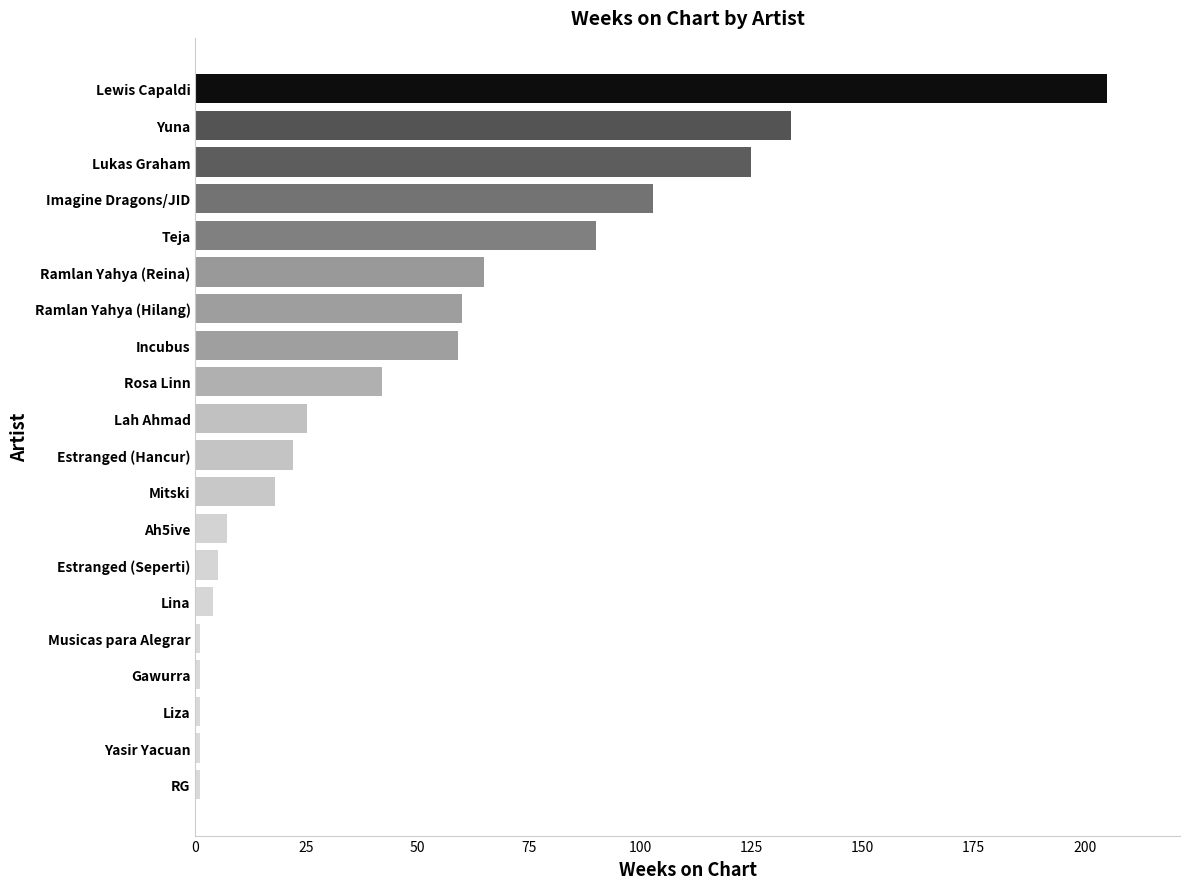

Reading bottom to top, extract all data points from this chart.

RG=1	Yasir Yacuan=1	Liza=1	Gawurra=1	Musicas para Alegrar=1	Lina=4	Estranged (Seperti)=5	Ah5ive=7	Mitski=18	Estranged (Hancur)=22	Lah Ahmad=25	Rosa Linn=42	Incubus=59	Ramlan Yahya (Hilang)=60	Ramlan Yahya (Reina)=65	Teja=90	Imagine Dragons/JID=103	Lukas Graham=125	Yuna=134	Lewis Capaldi=205